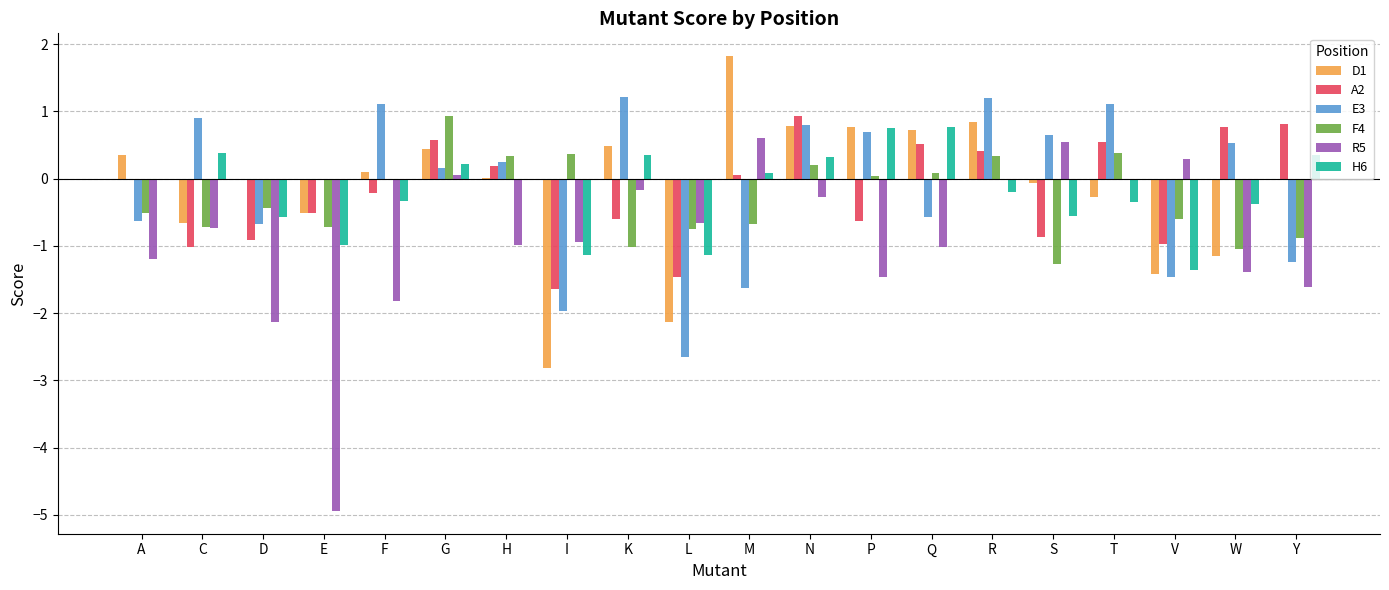

Is the value of F4 at K greater than the value of H6 at Q?

No